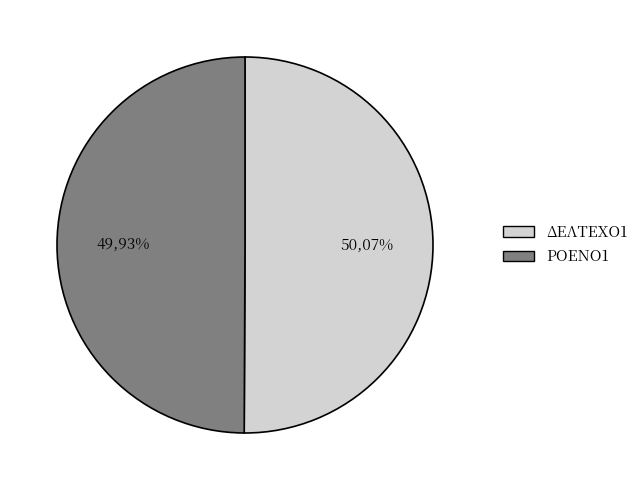

What percentage do ΡΟΕΝΟ1 and ΔΕΛΤΕΧΟ1 together represent?

100.0%